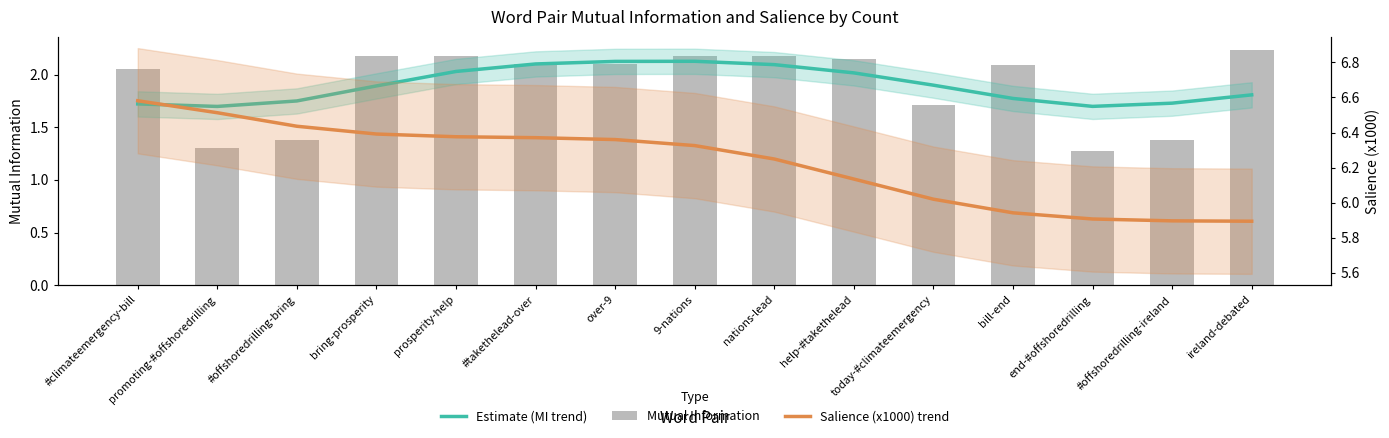

Rank the series by their maximum value, from lowest to highest.

Estimate (MI trend), Mutual Information, Salience (x1000) trend